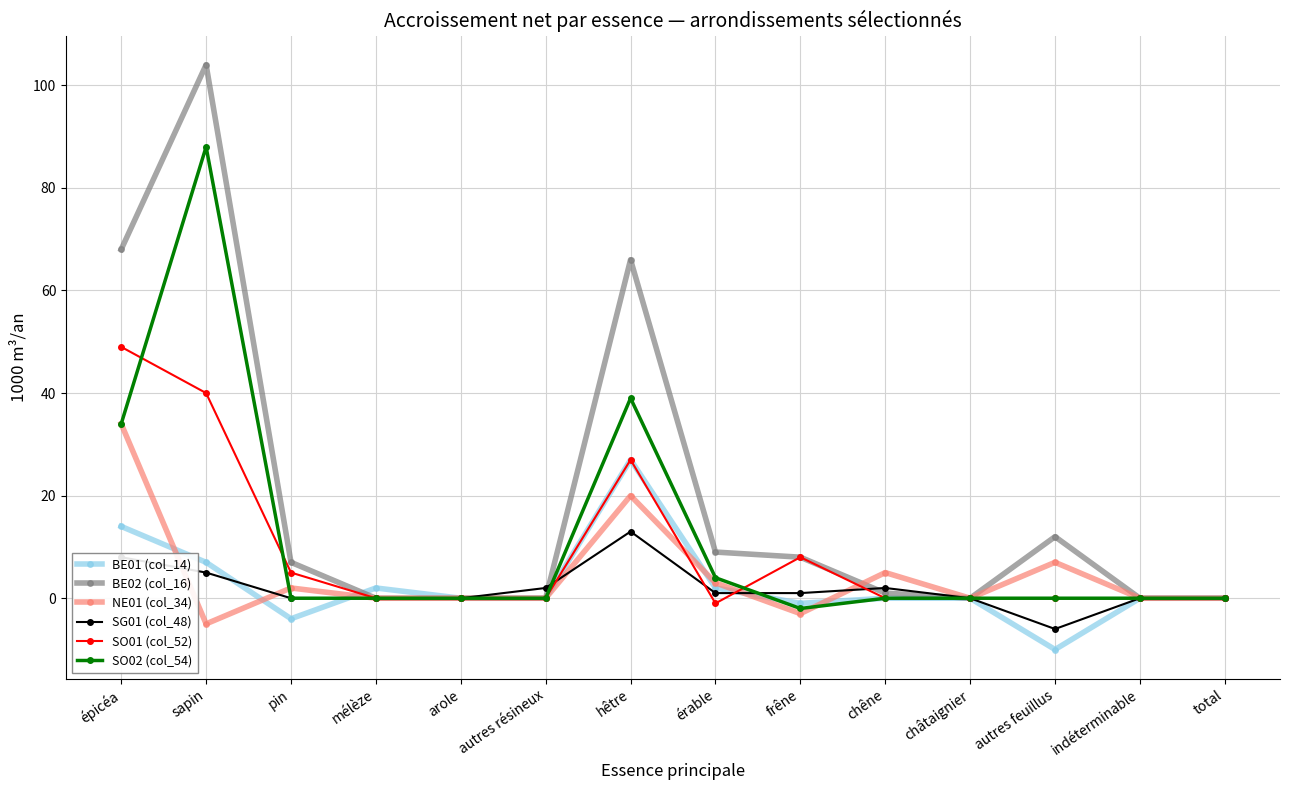

What is the minimum value shown in the chart?

-10